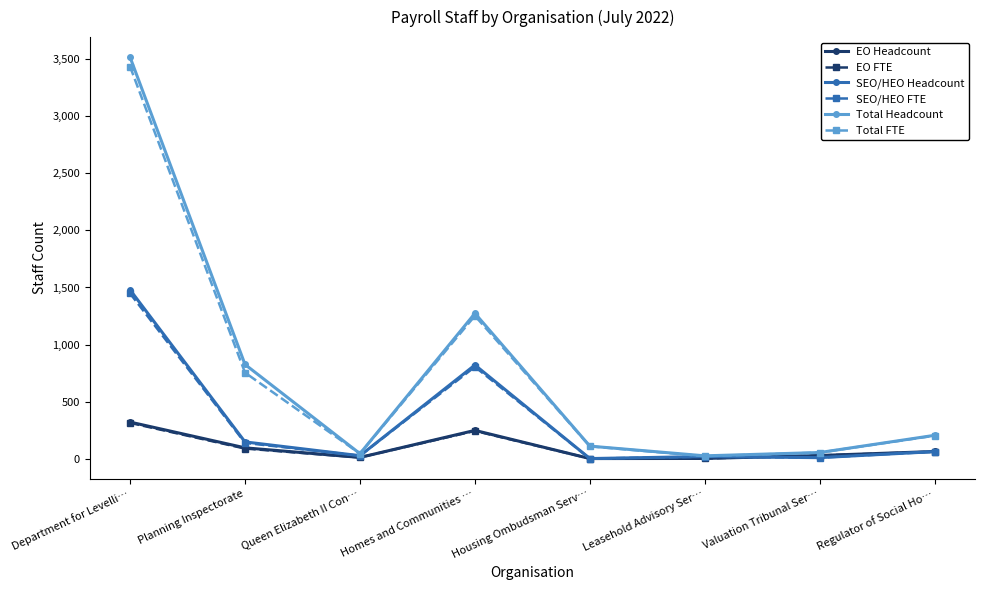

Which series changed the most between Homes and Communities … and Regulator of Social Ho…?

Total Headcount